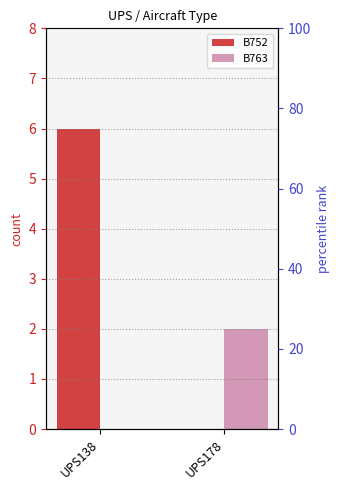

Reading left to right, list all the values displayed in this chart.

B752: UPS138=6	UPS178=0
B763: UPS138=0	UPS178=2